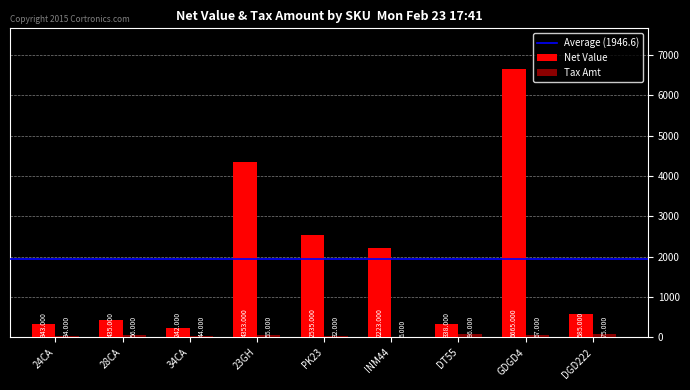

Count the number of categories in the chart.

9